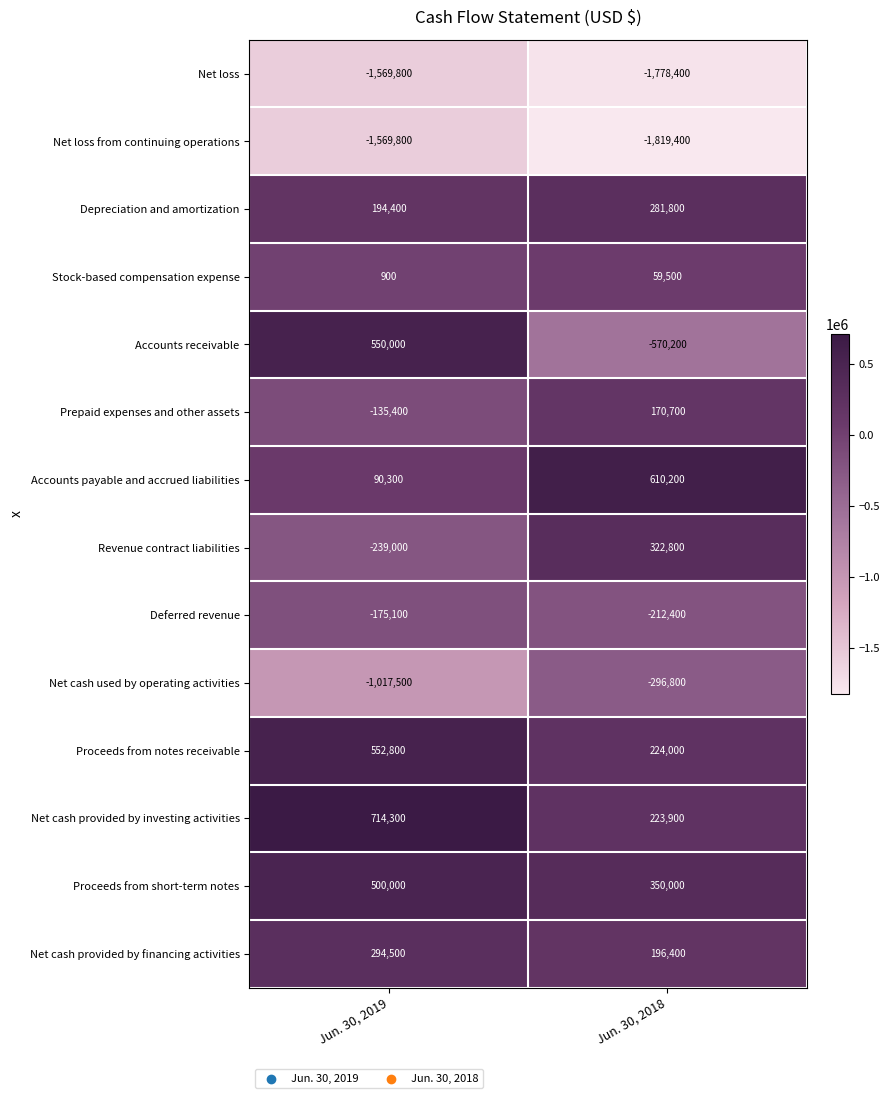

What is the minimum value shown in the chart?

-1819400